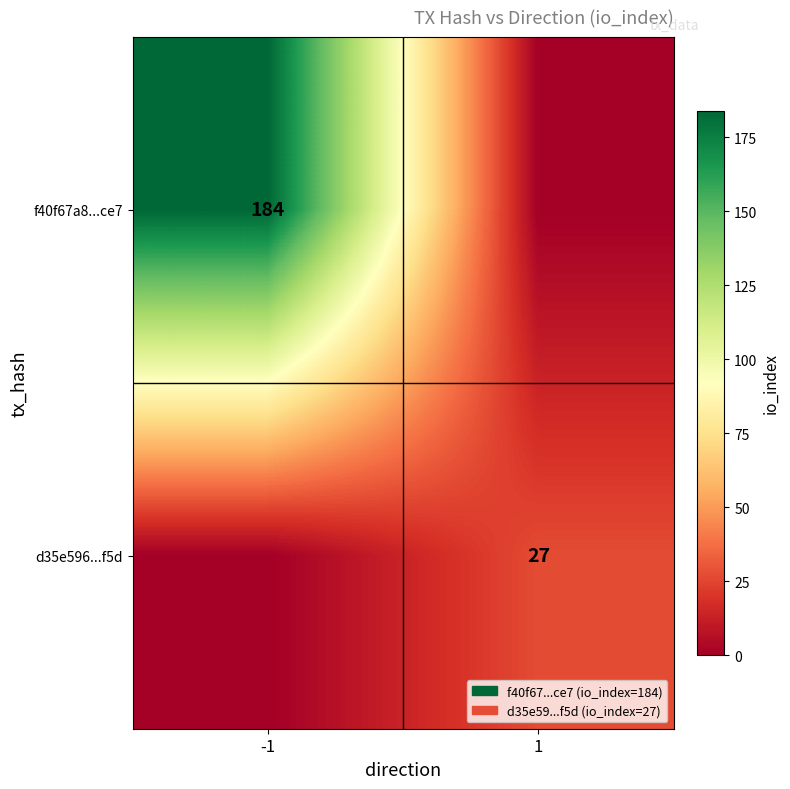

The f40f67a8...ce7 series shows 327 at -1. True or false?

False